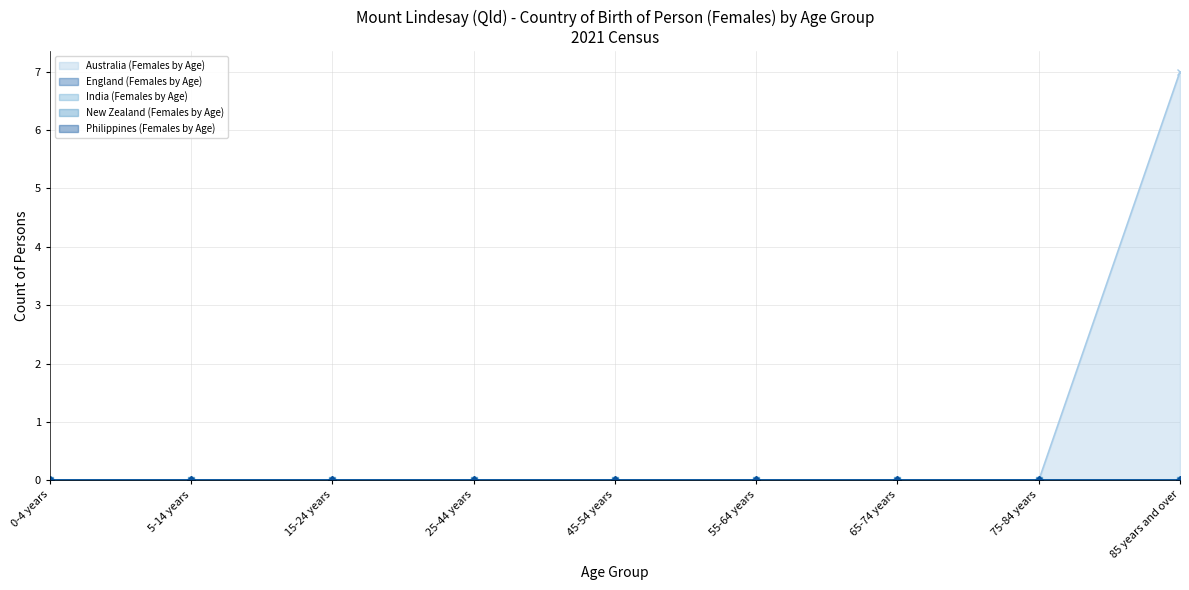

What is the label of the 3rd point from the right?

65-74 years